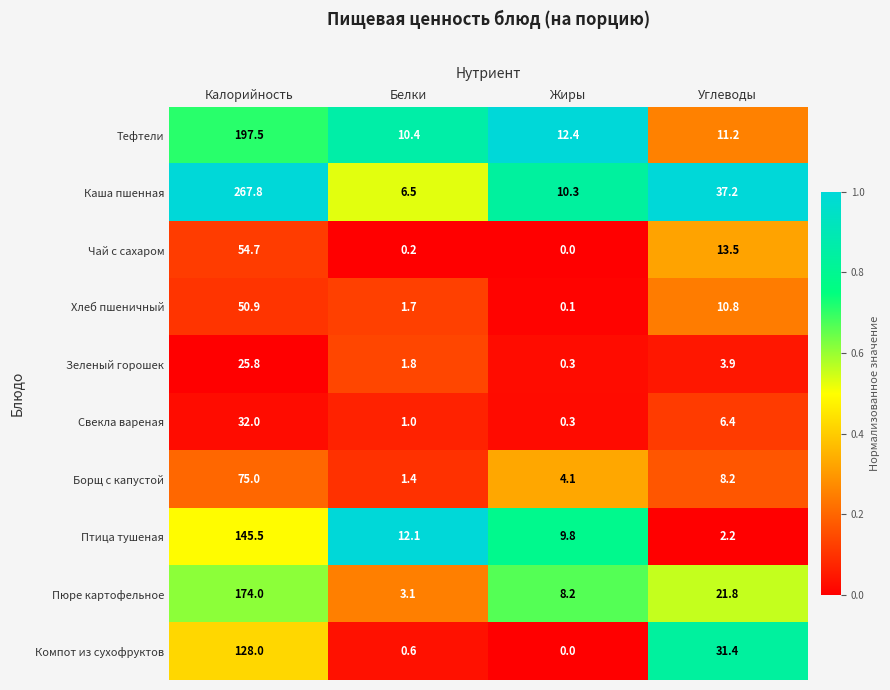

Which series has the largest range (max minus min)?

Каша пшенная